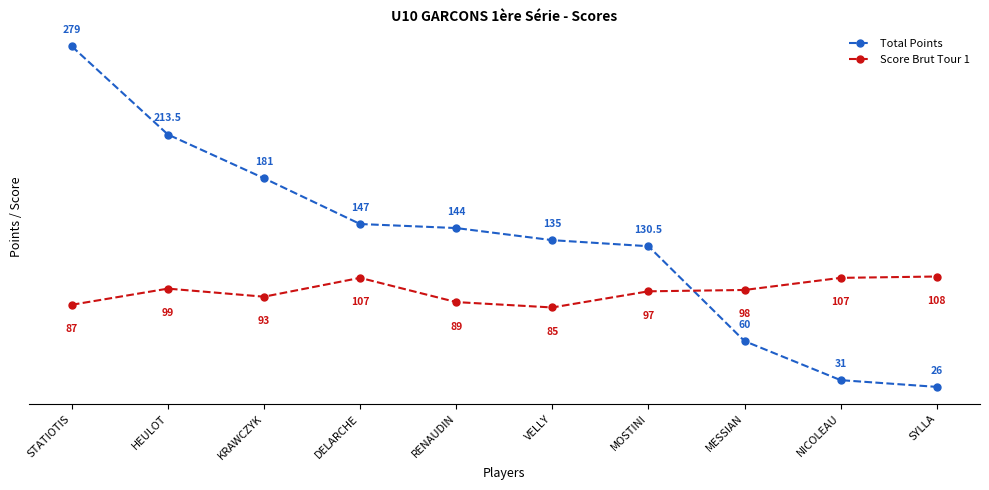

Which label corresponds to the largest value in the chart?

STATIOTIS